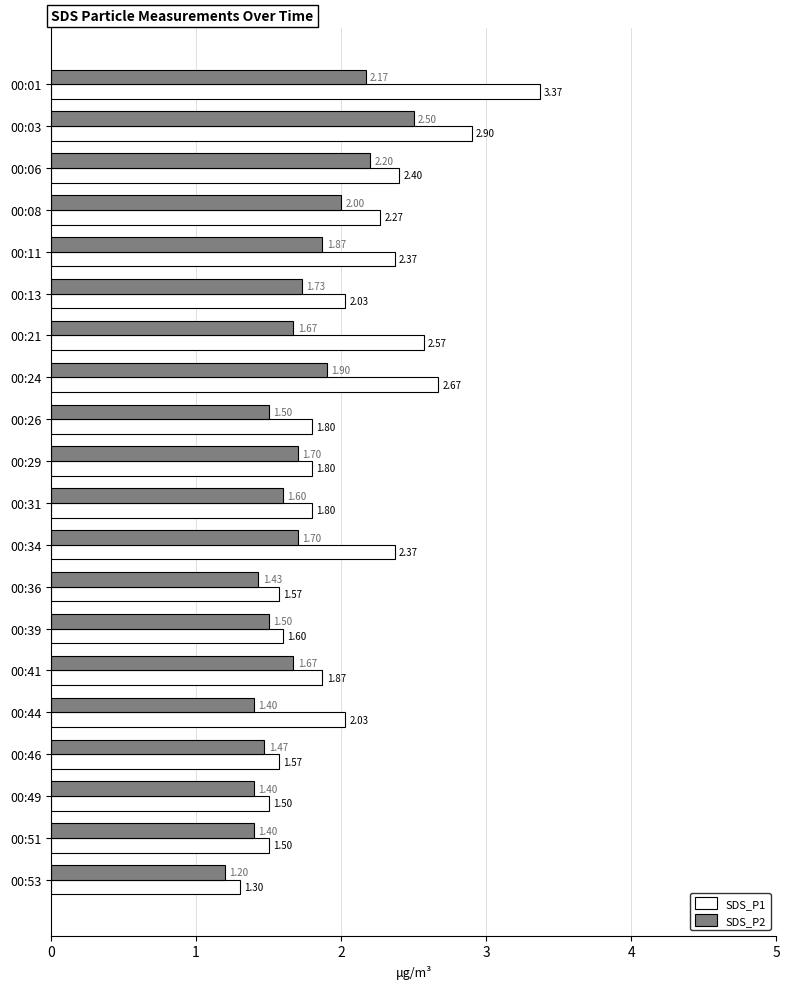

Count the number of data series in this chart.

2